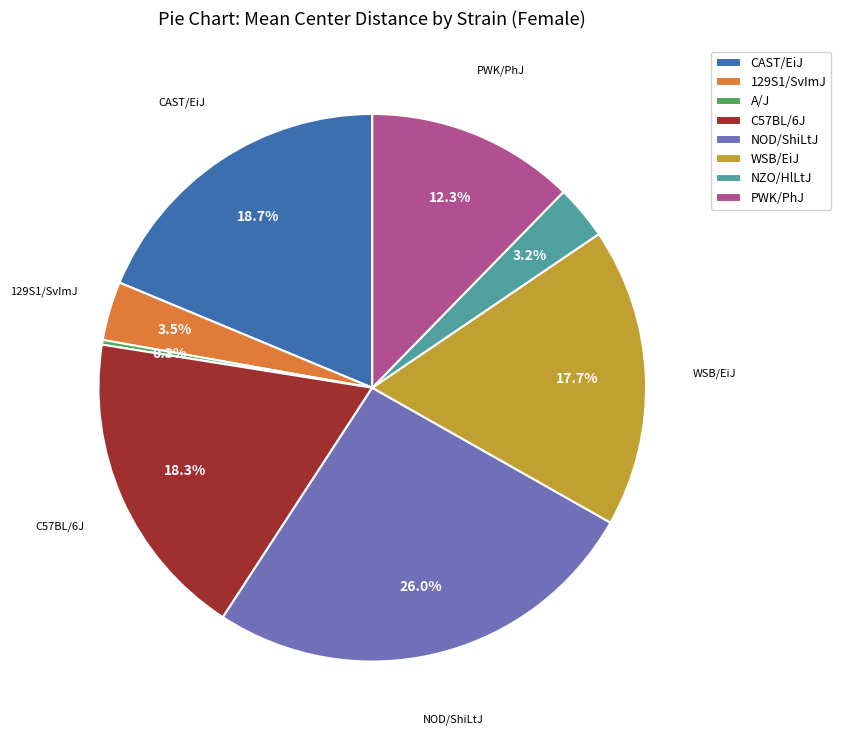

What percentage is the C57BL/6J slice, to the nearest percent?

18%